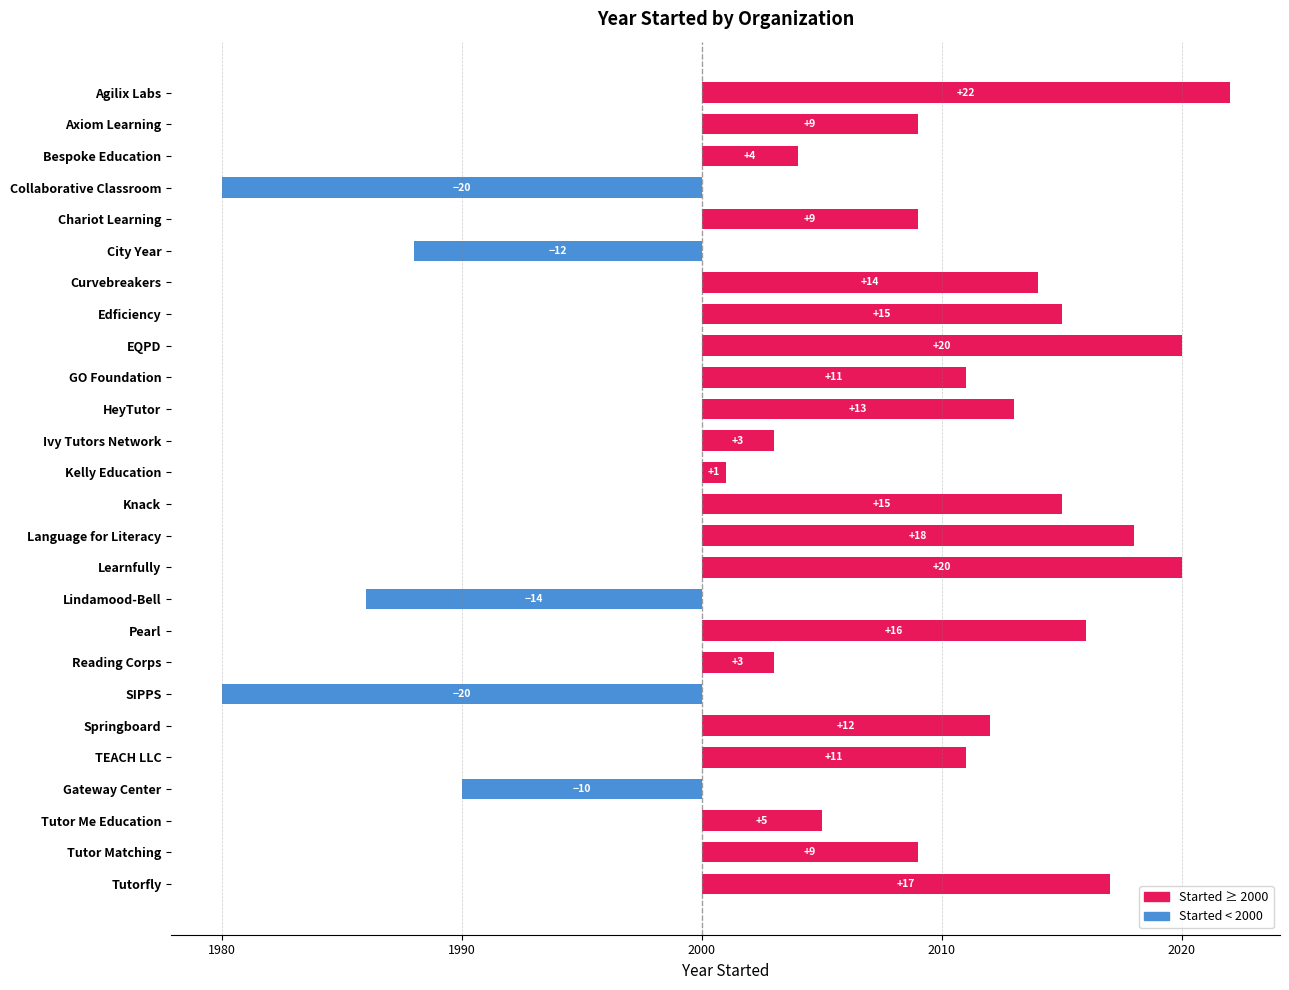

What is the difference between the second highest and second lowest values?

40